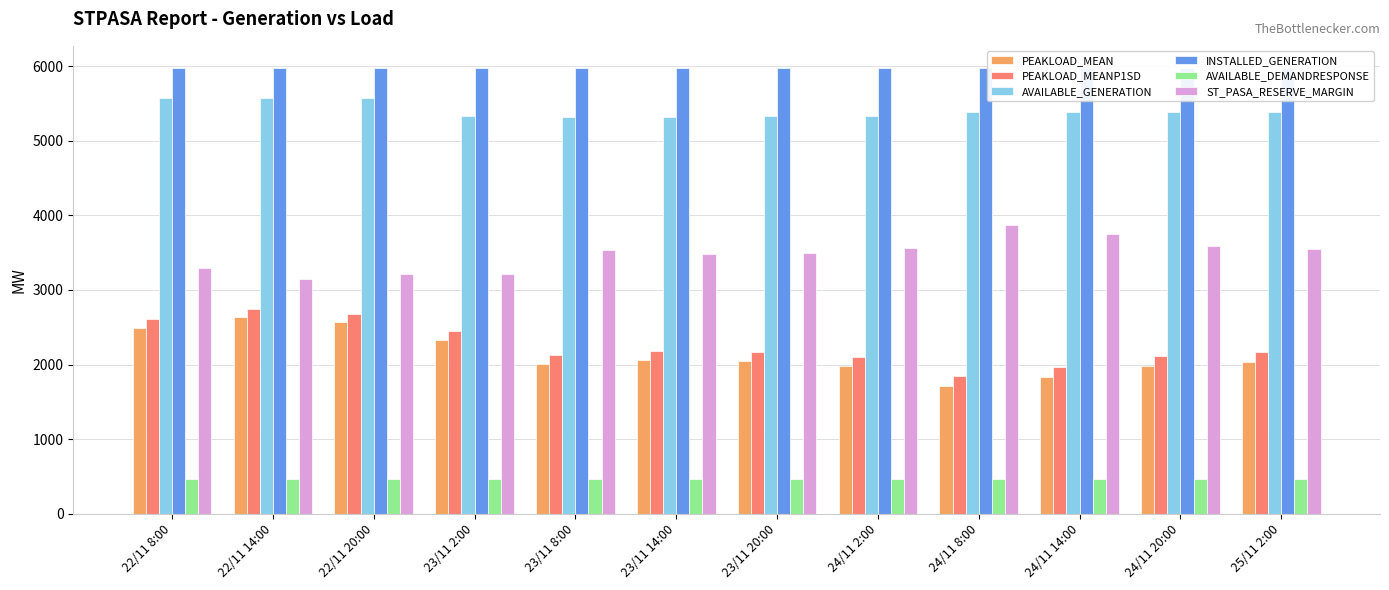

How many data points does each series have?

12